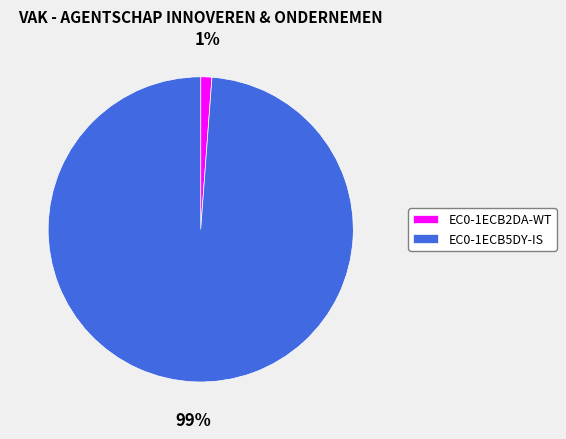

Do EC0-1ECB5DY-IS and EC0-1ECB2DA-WT together represent more than half of the pie?

Yes